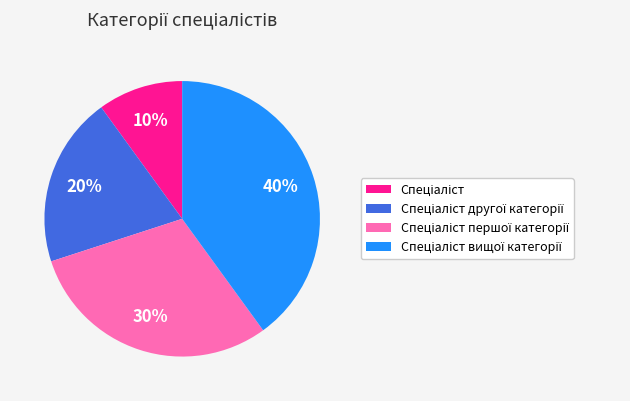

Count the number of slices in the pie.

4